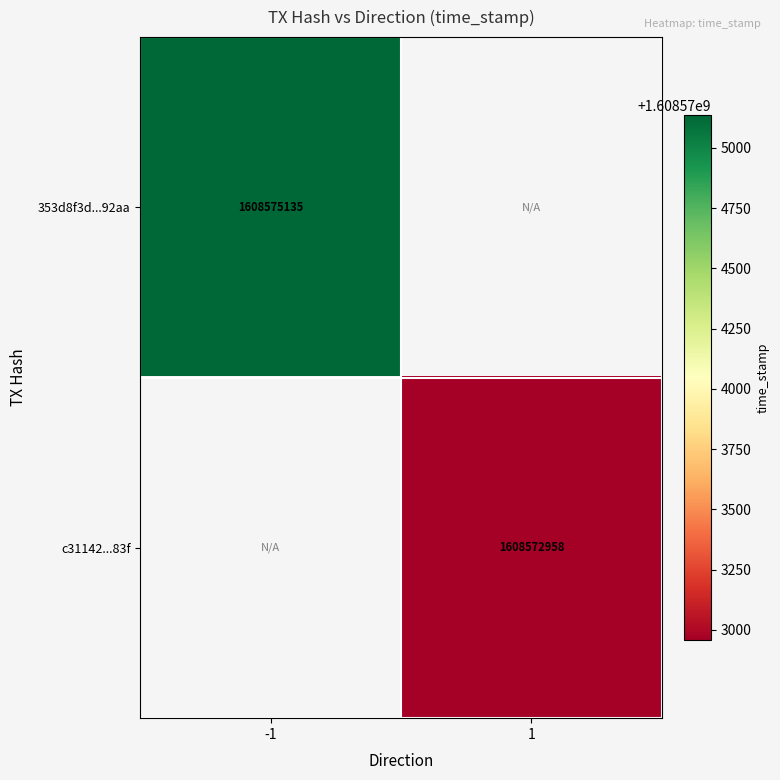

True or false: 353d8f3d...92aa has a value of 2212839238 at -1.

False